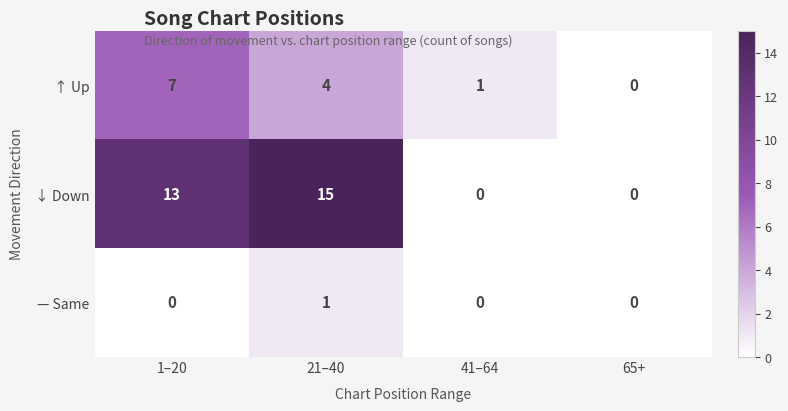

How many — Same values are between 0 and 1?

4